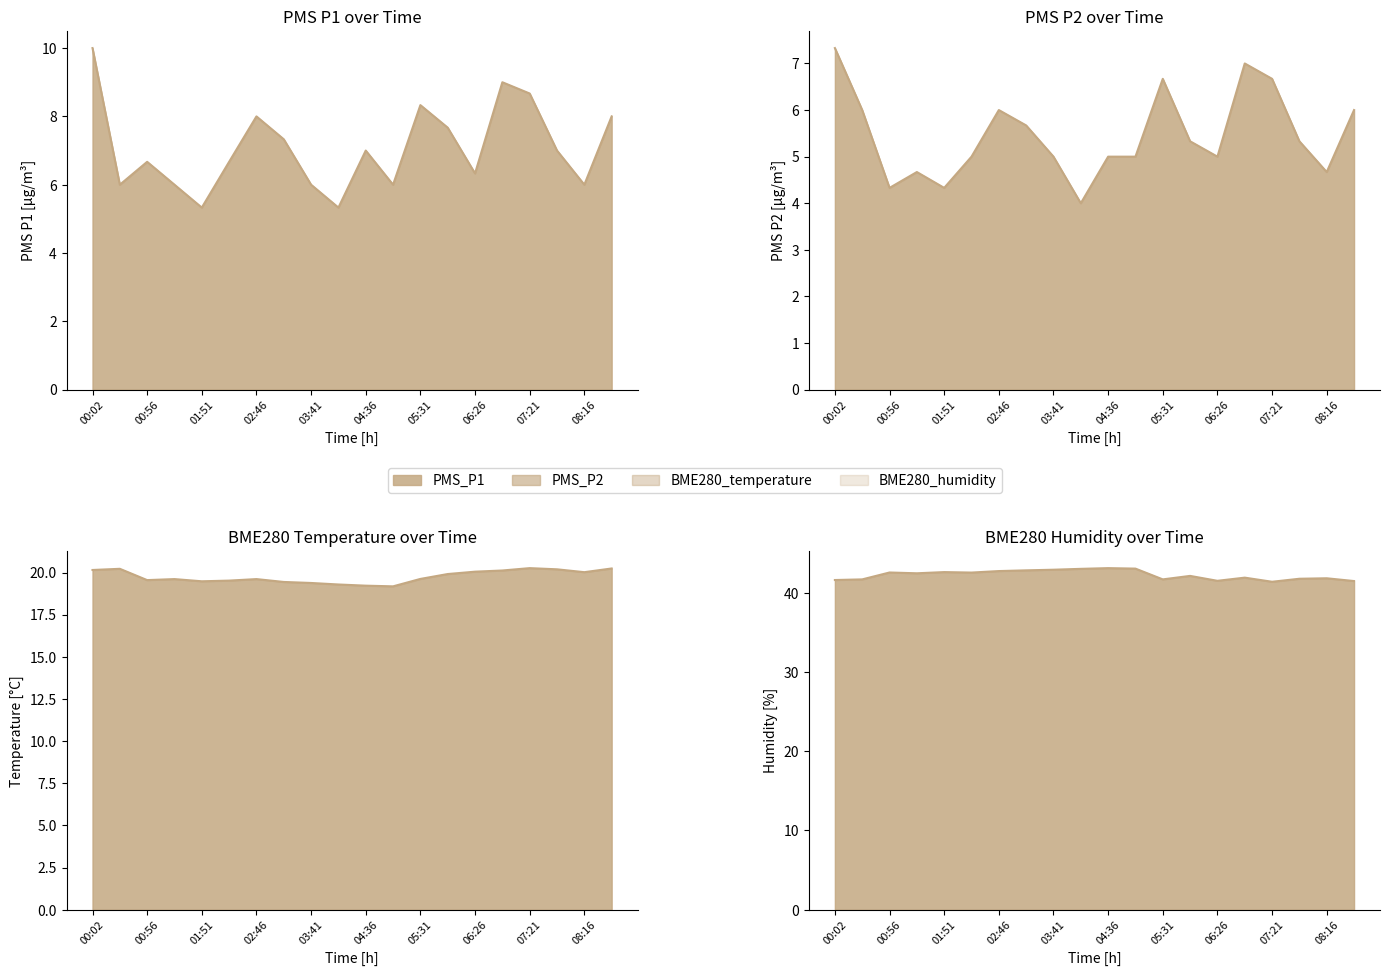

Is it true that BME280_temperature equals 11.3 at 00:56?

False